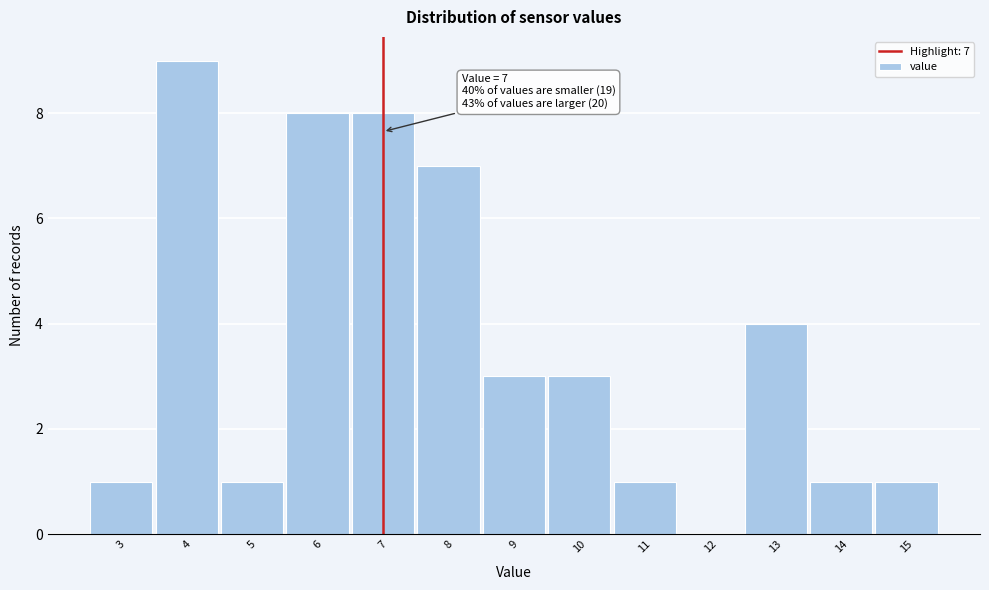

Which range on the x-axis has the tallest bar?

3.5 to 4.5